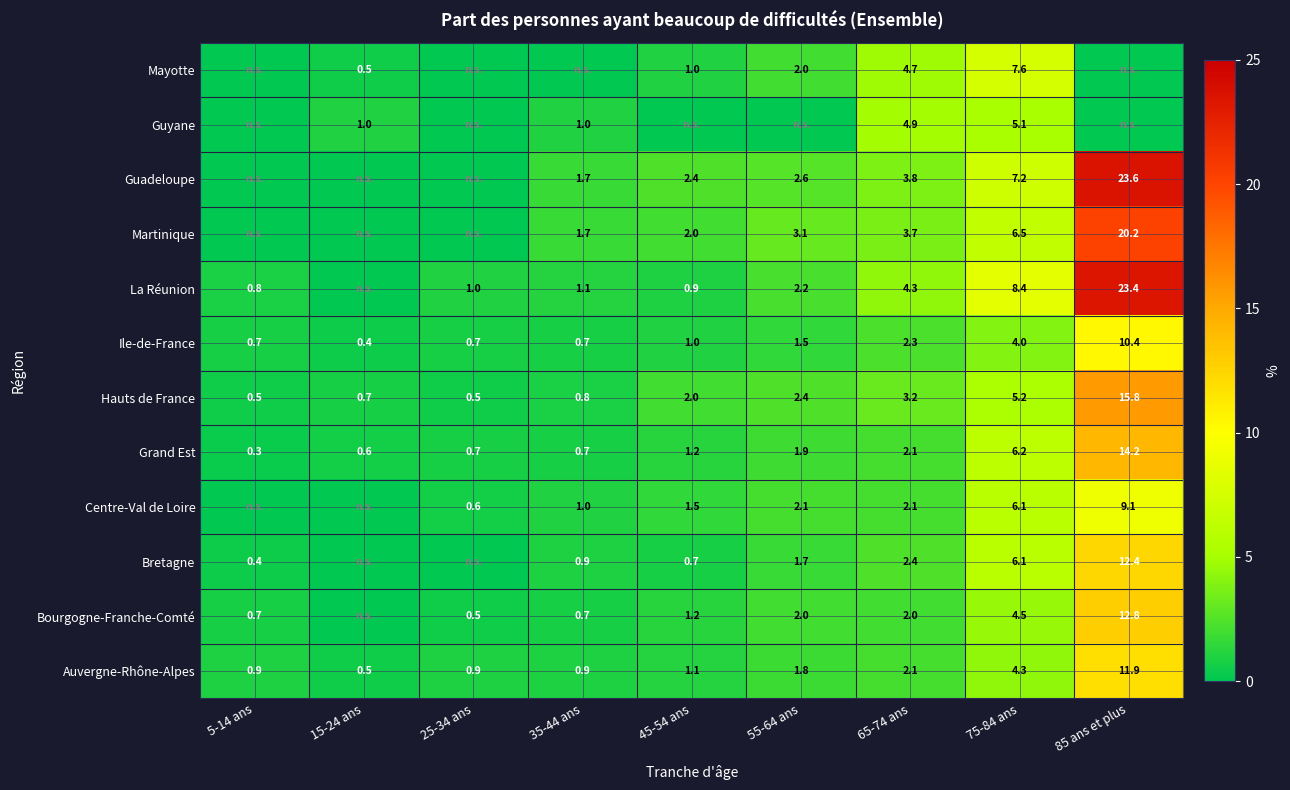

What is the sum of all Hauts de France values?

31.1